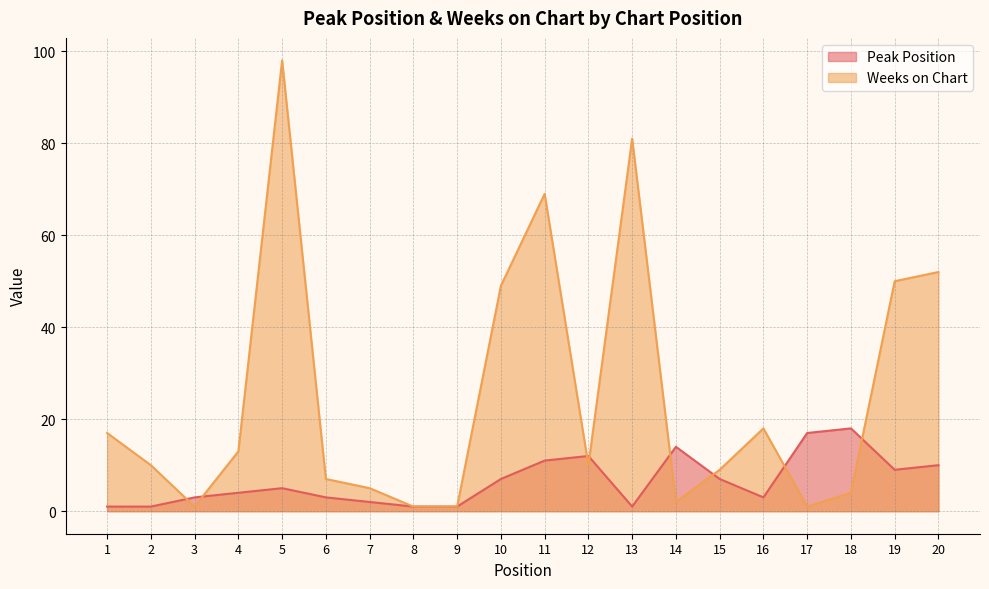

Between 20 and 10, which is larger?

20